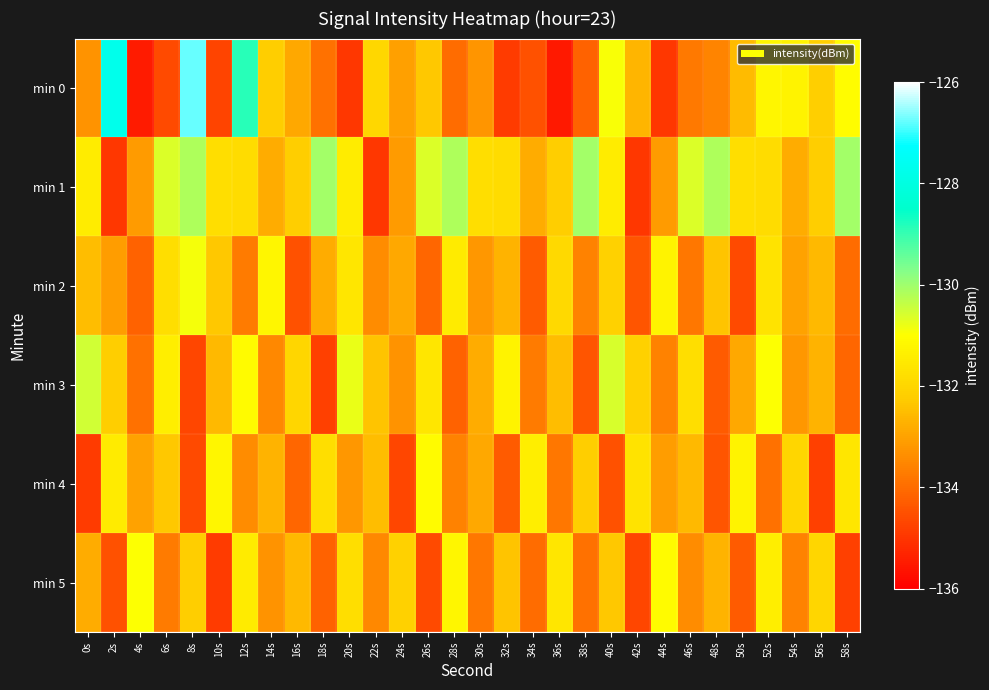

What is the spread (max minus min) of values at 8s?

8.0